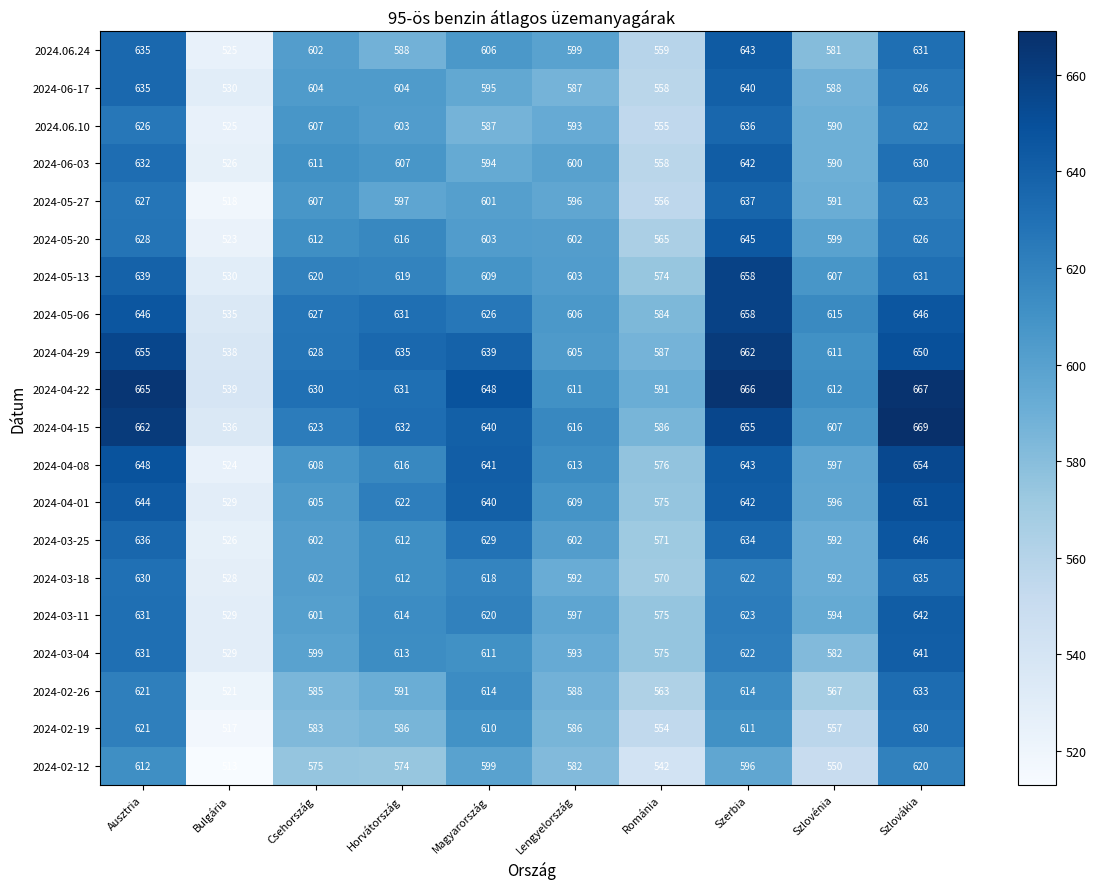

The value of 2024-05-13 at Bulgária is 268. True or false?

False